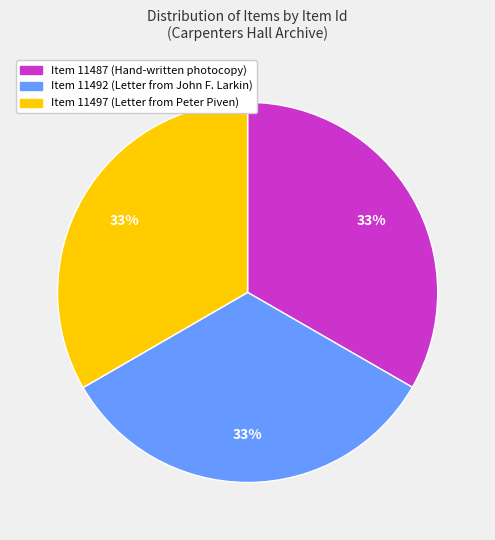

To the nearest percent, what portion does Item 11497 (Letter from Peter Piven) represent?

33%